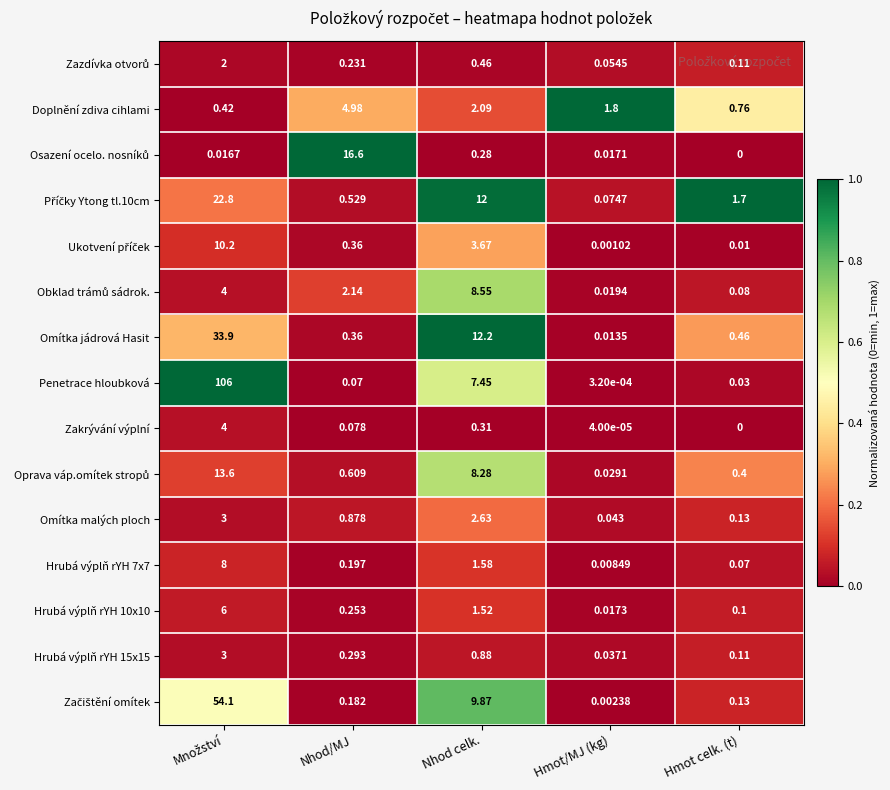

Which series has the largest range (max minus min)?

Penetrace hloubková